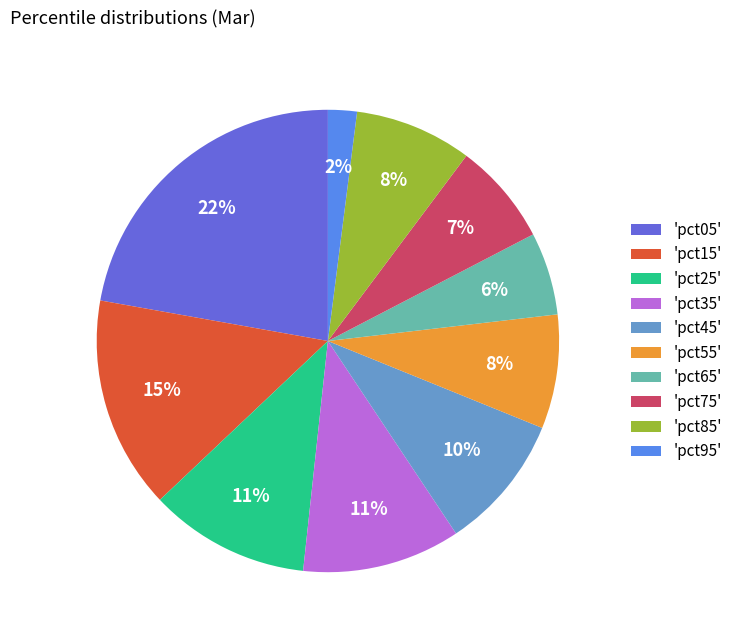

Combined, do 'pct45' and 'pct65' account for over 50%?

No